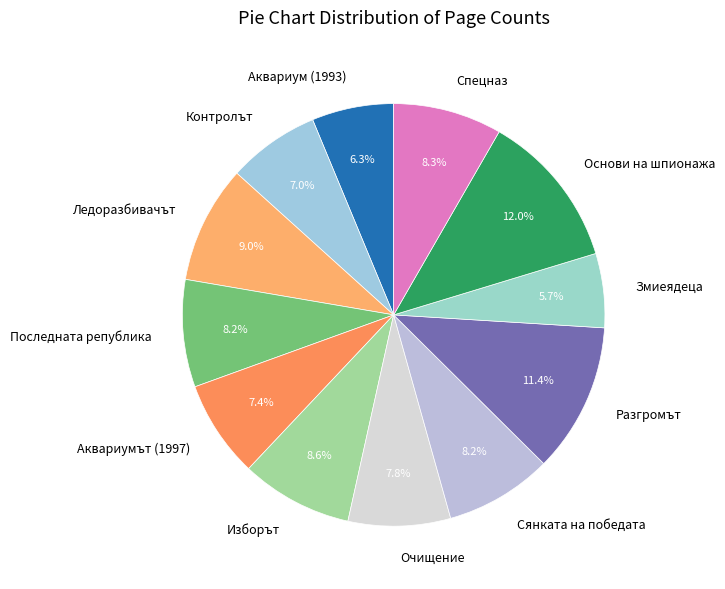

What is the ratio of the value at Сянката на победата to the value at Ледоразбивачът?

0.9